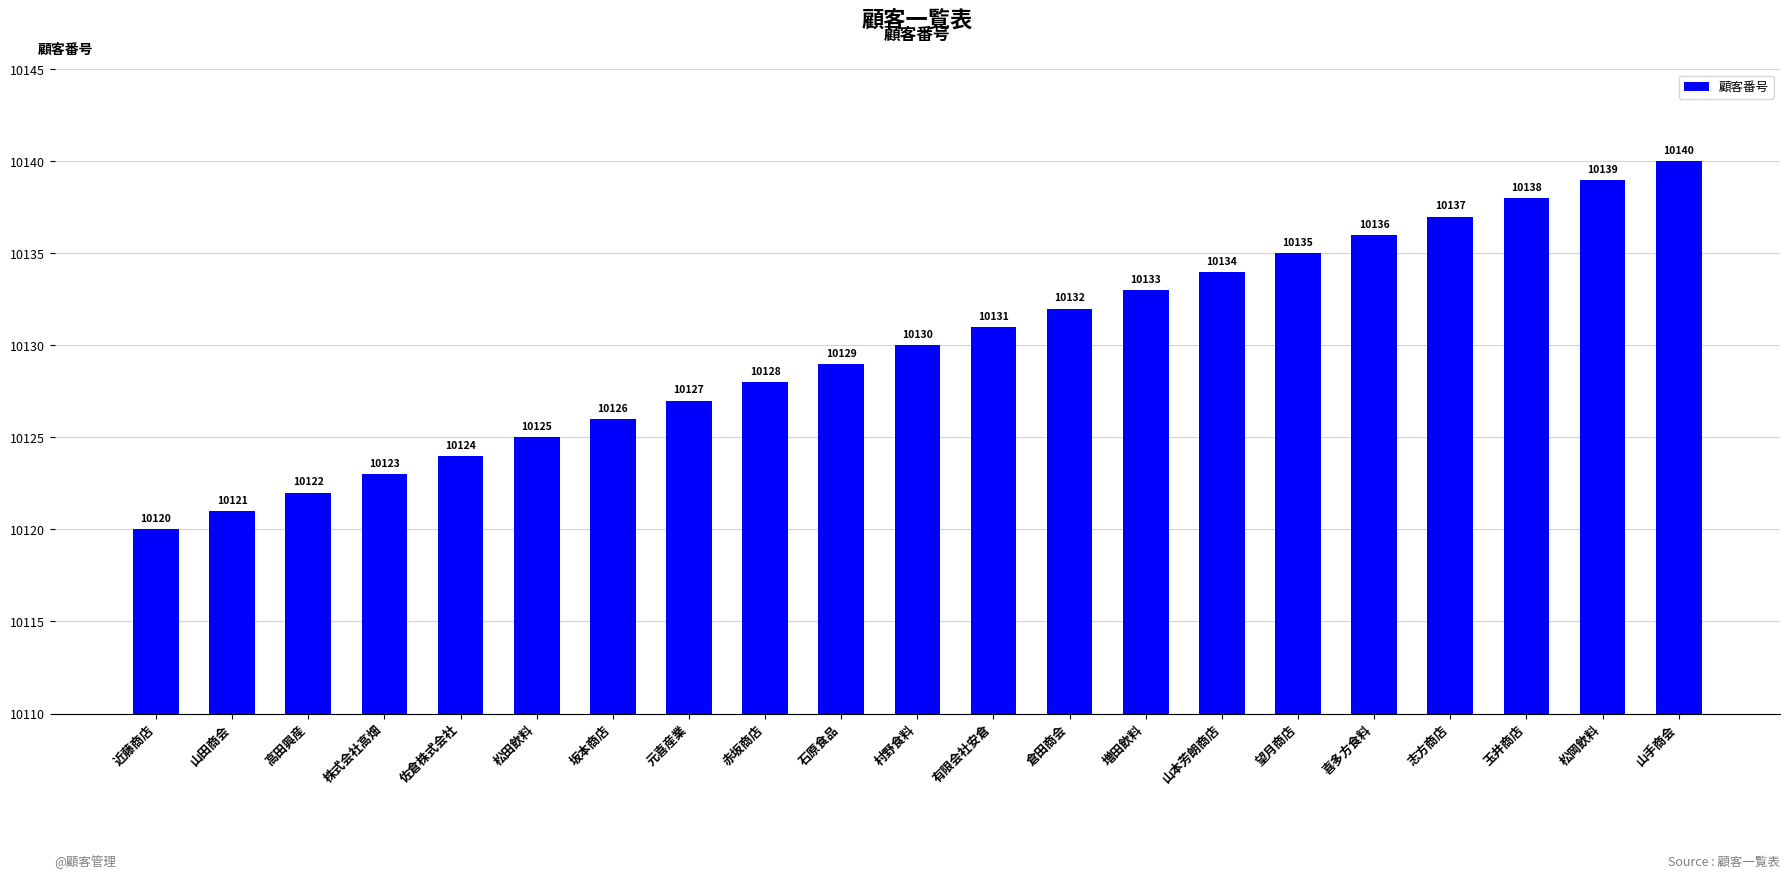

At which category does the chart reach its minimum across all series?

近藤商店